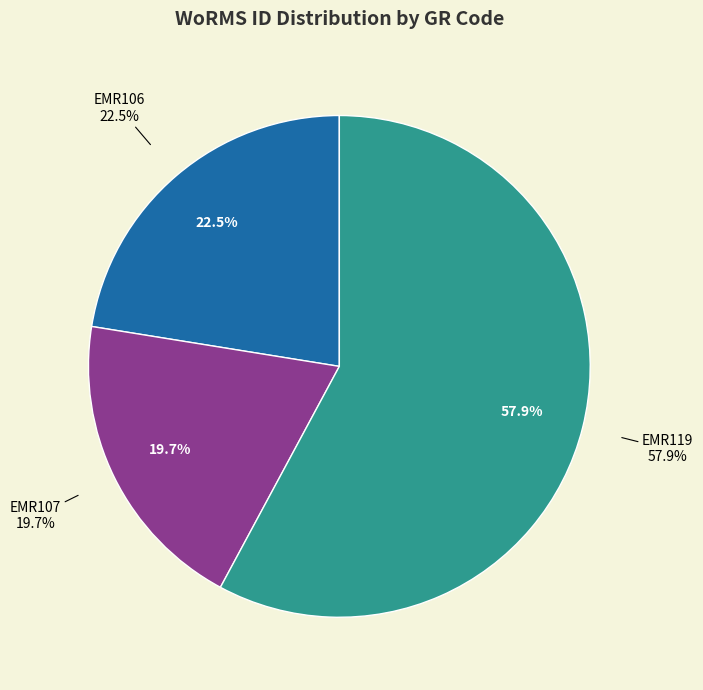

Which slice is the smallest?

EMR107